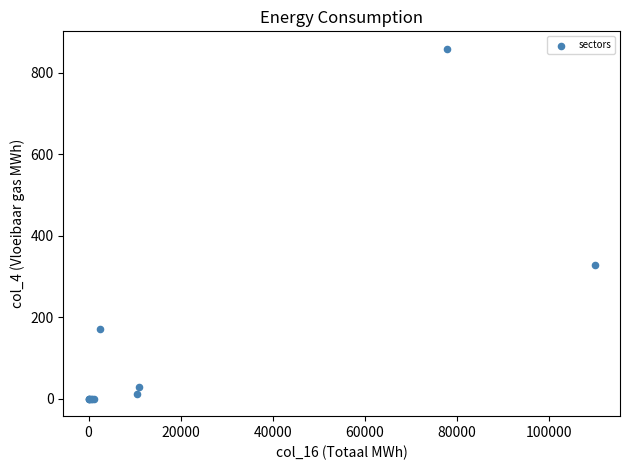

What Y value in the scatter plot is closest to 429?

329.1